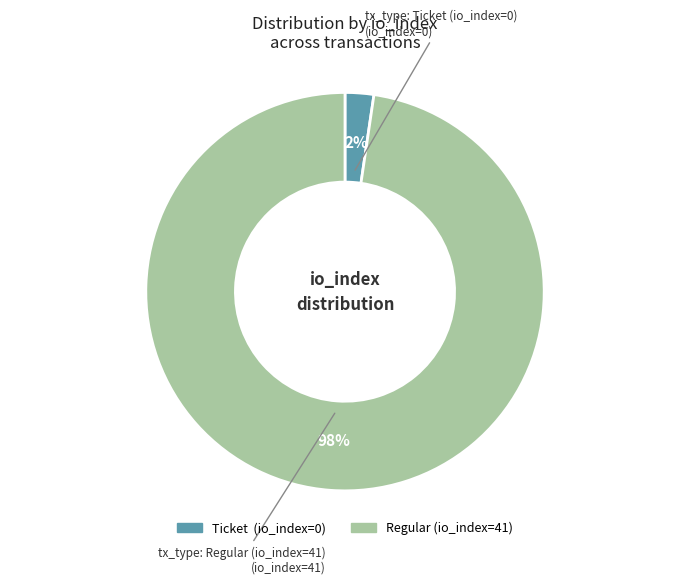

Is there any slice that represents more than half of the pie?

Yes